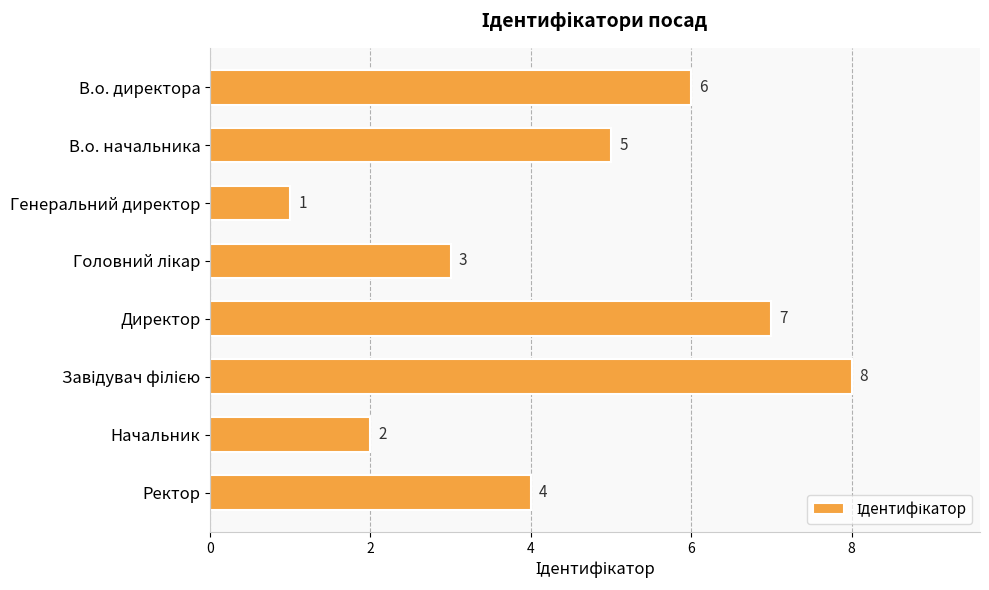

How many bars are there in total?

8